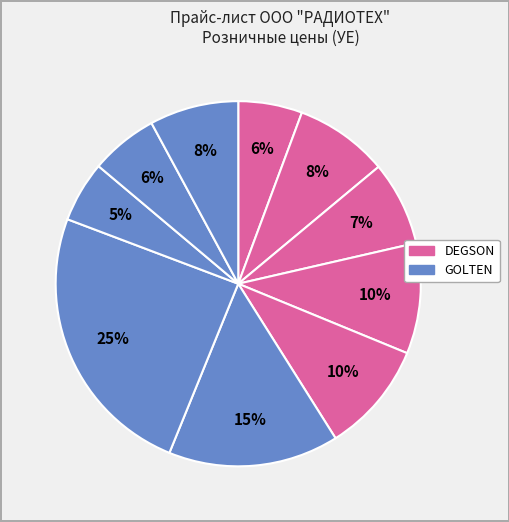

Is there a majority slice in this chart?

No